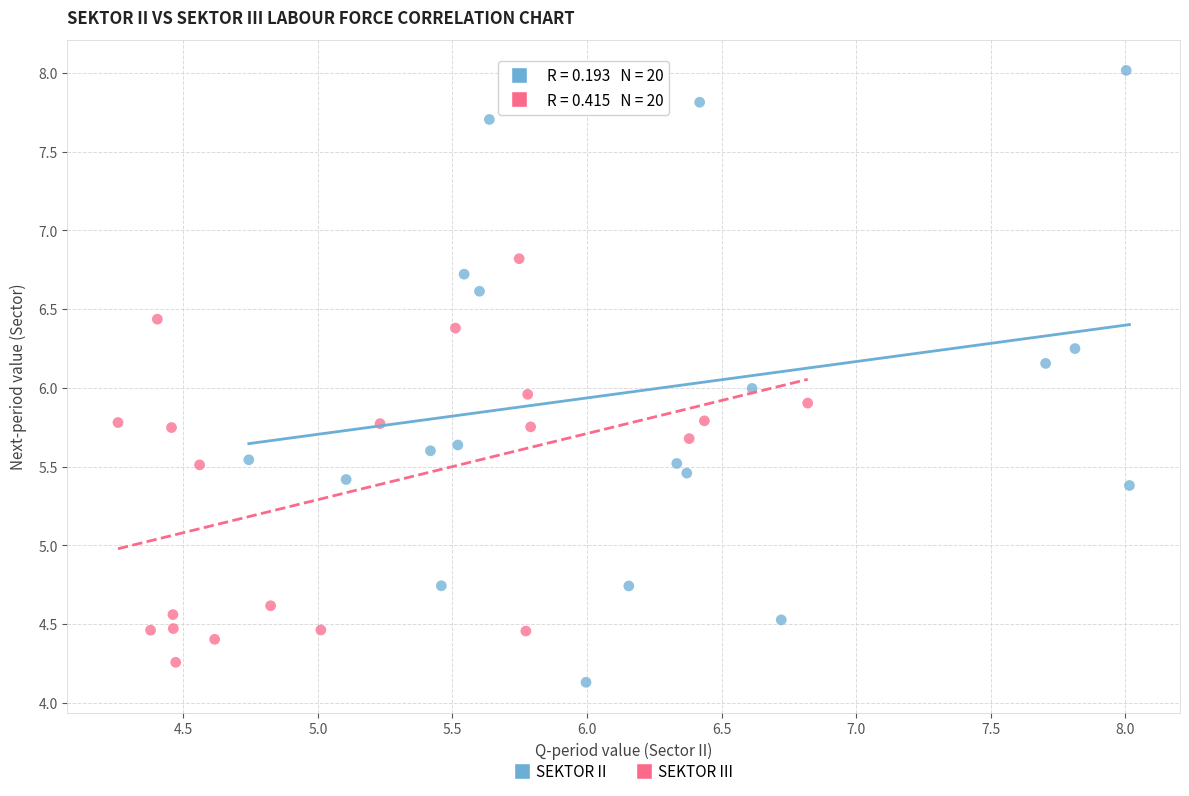

Which series has the widest spread of Y values?

SEKTOR II